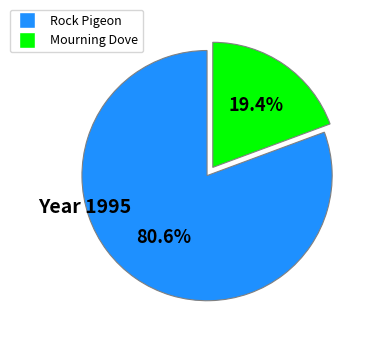

True or false: Rock Pigeon accounts for 81% of the total.

True